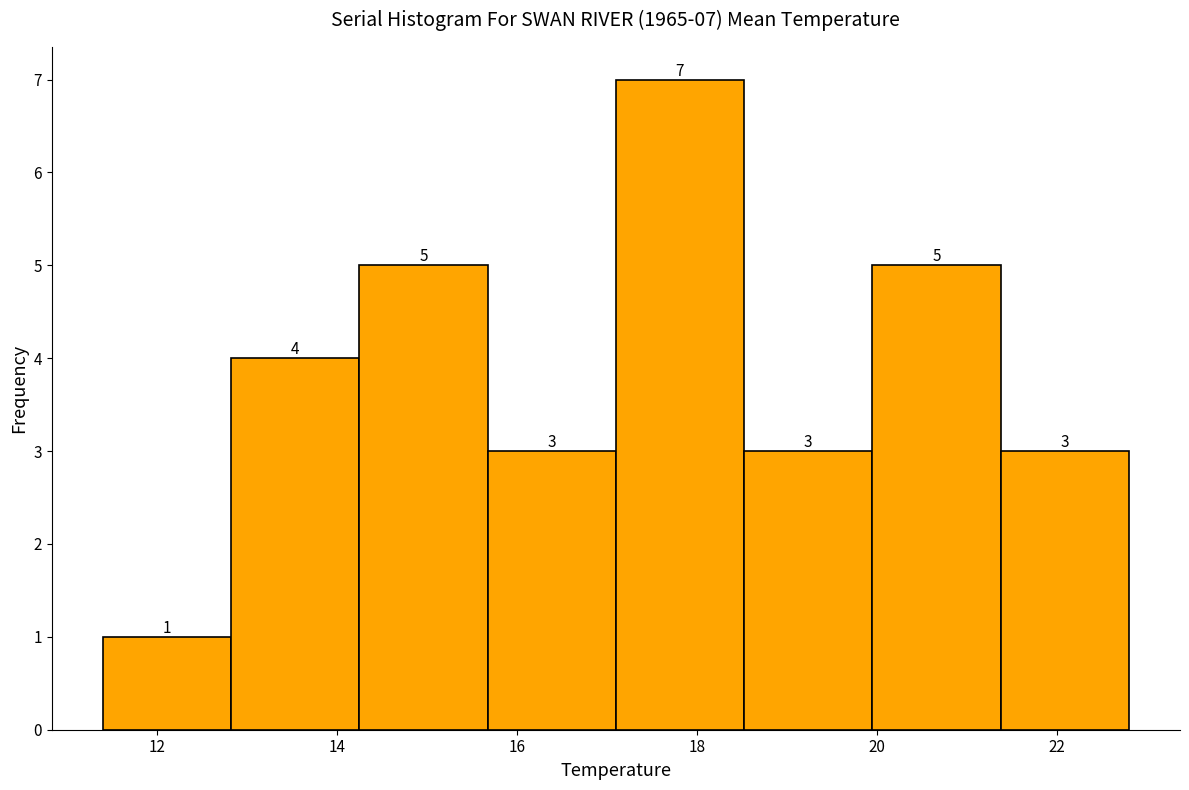

Over which range of the x-axis is the bar tallest?

17.2 to 18.6